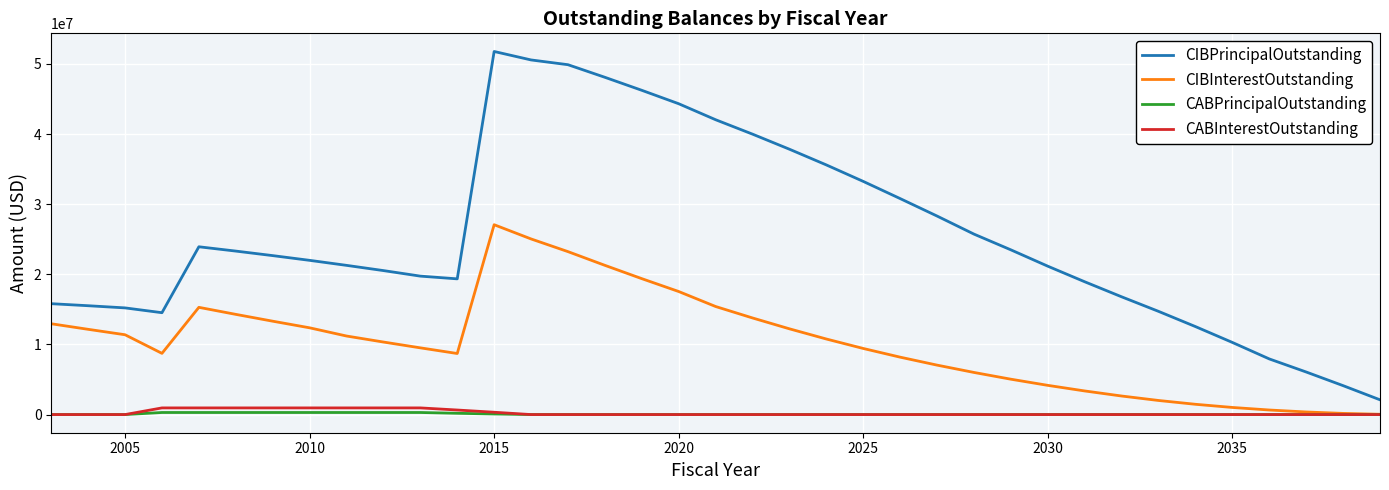

True or false: CABInterestOutstanding and CIBPrincipalOutstanding cross at least once.

False